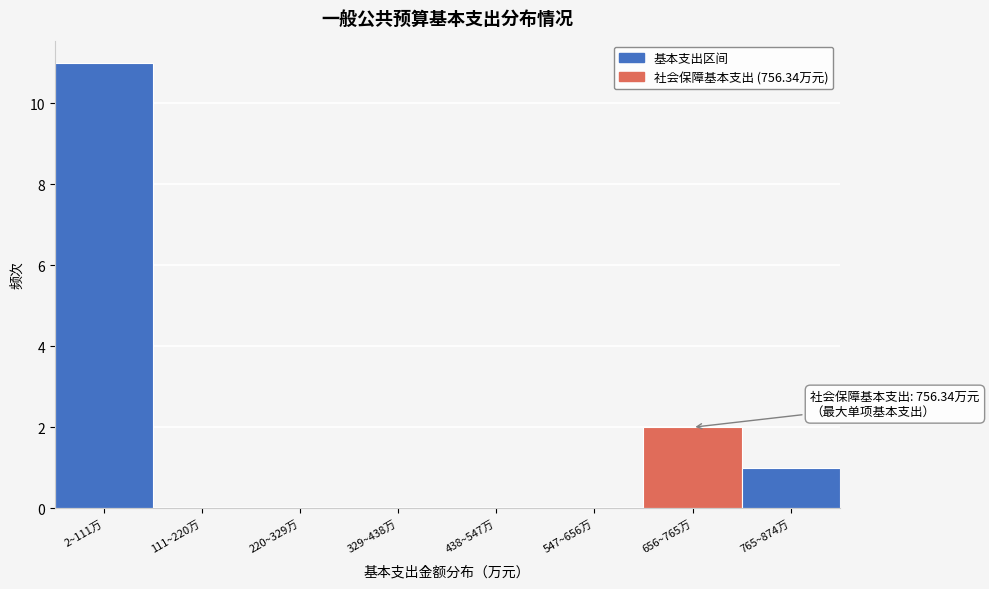

Reading left to right, list all the values displayed in this chart.

2~111万=11	111~220万=0	220~329万=0	329~438万=0	438~547万=0	547~656万=0	656~765万=2	765~874万=1